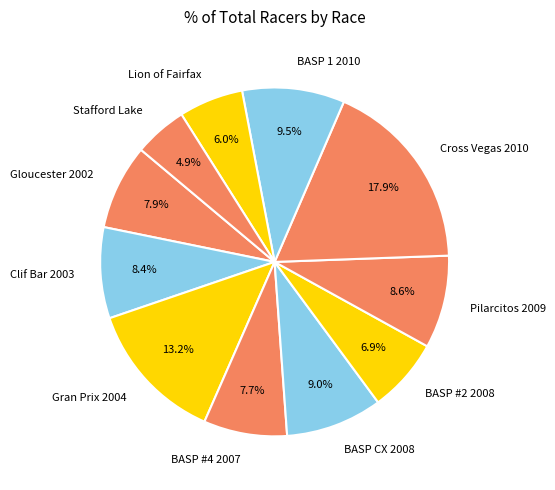

Approximately how many times larger is the value at BASP #4 2007 compared to BASP CX 2008?

0.9